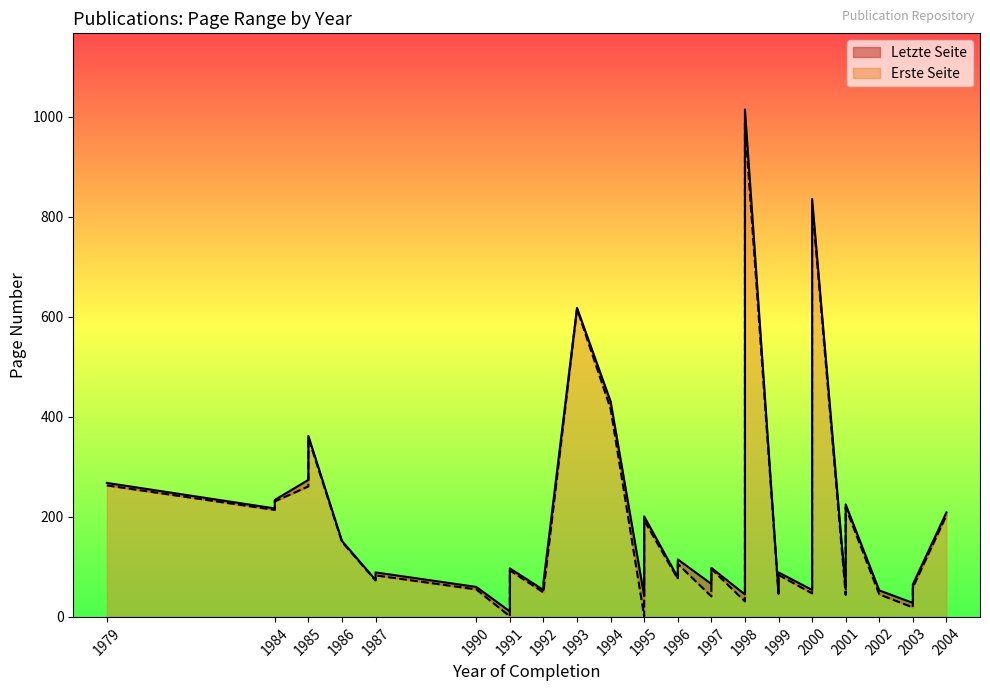

At which category does the chart reach its minimum across all series?

1995